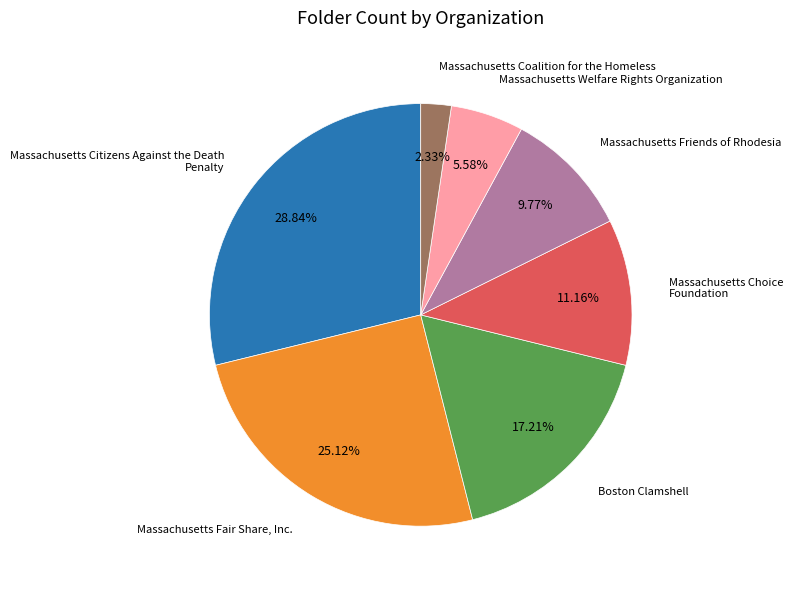

Count the number of slices in the pie.

7